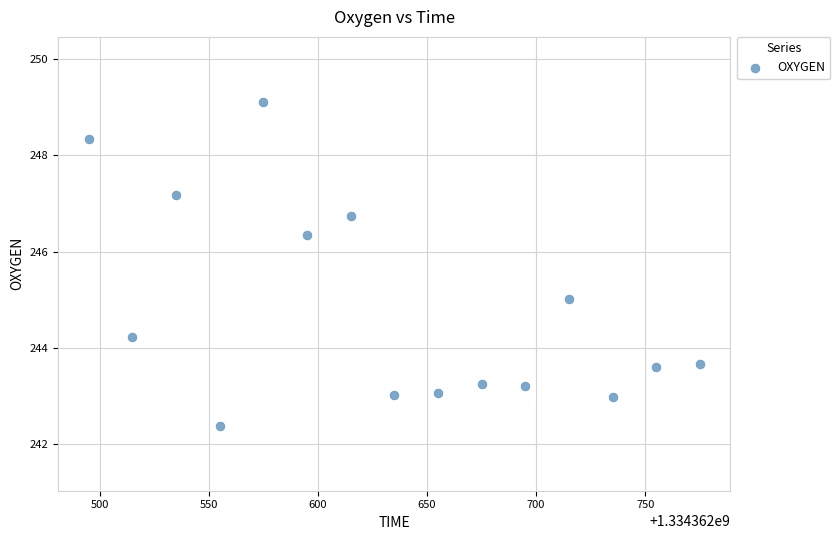

What is the range of Y values (max minus min)?

6.7